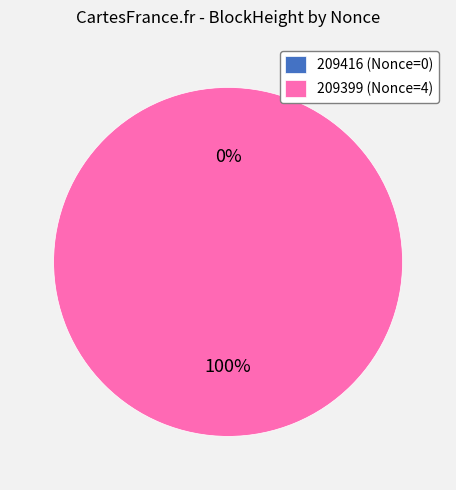

True or false: 209416 accounts for 1% of the total.

False